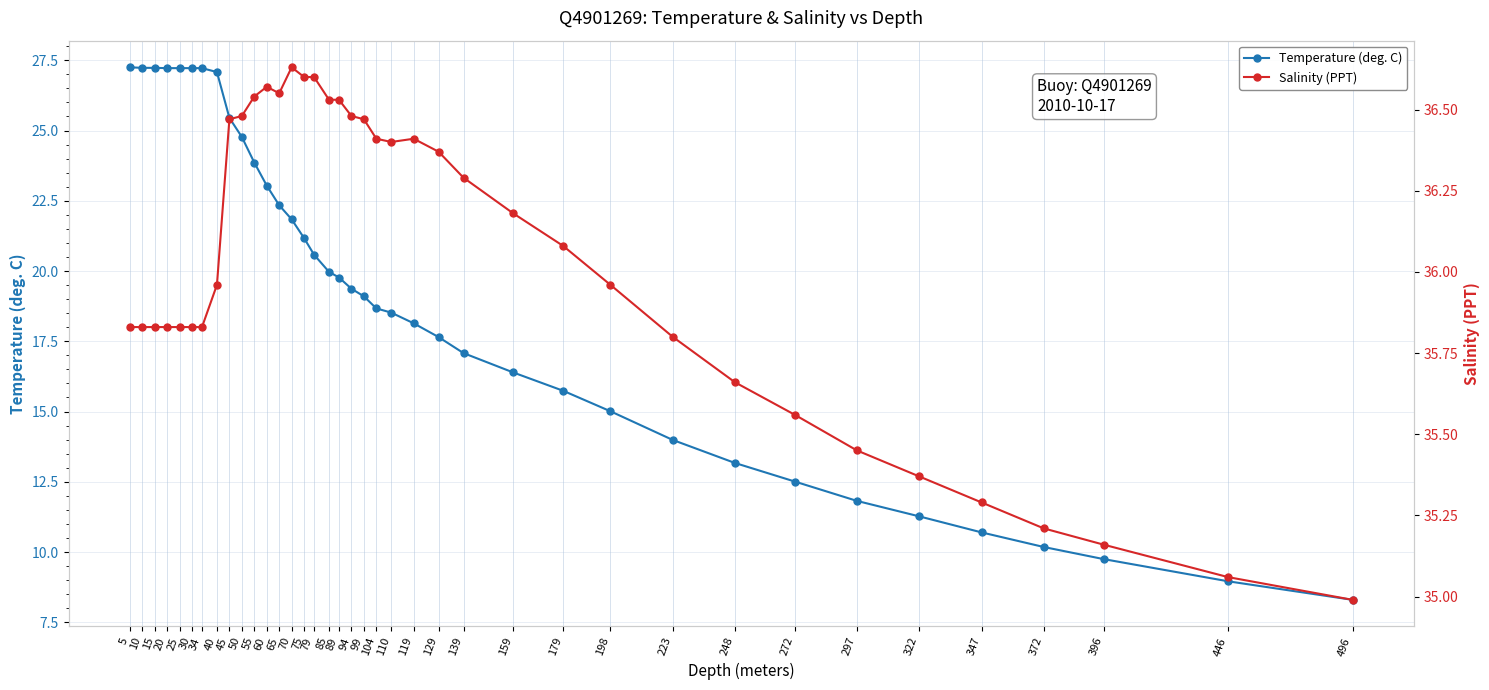

What is the value of the Salinity (PPT) point at the 16th from the left?

36.6